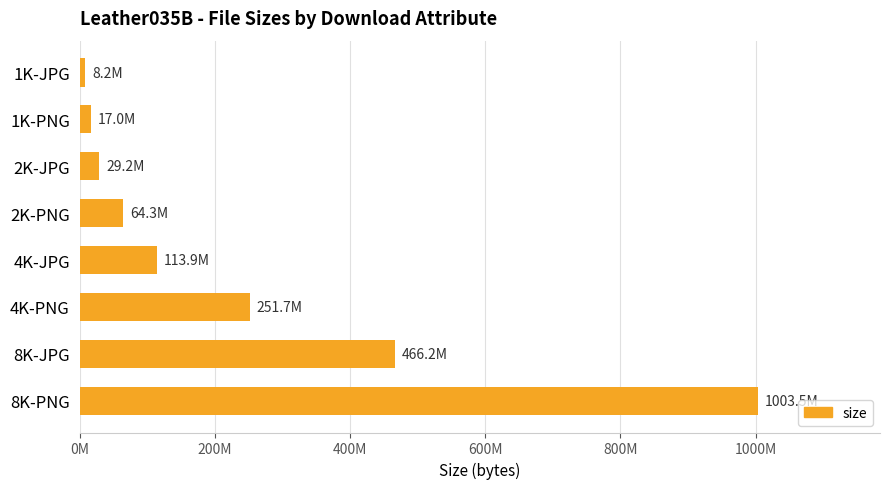

Does the chart contain any negative values?

No